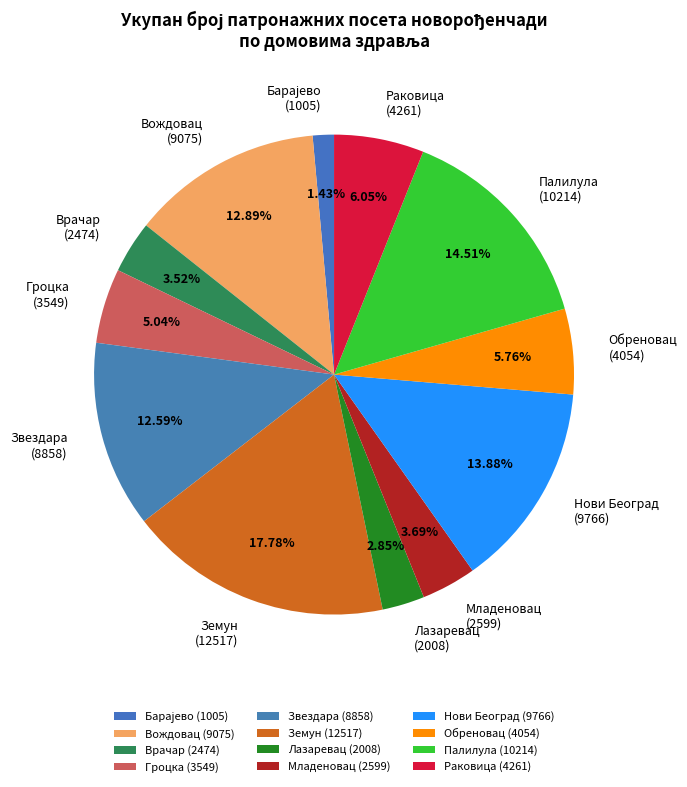

Which has a higher value, Лазаревац (2008) or Нови Београд (9766)?

Нови Београд (9766)